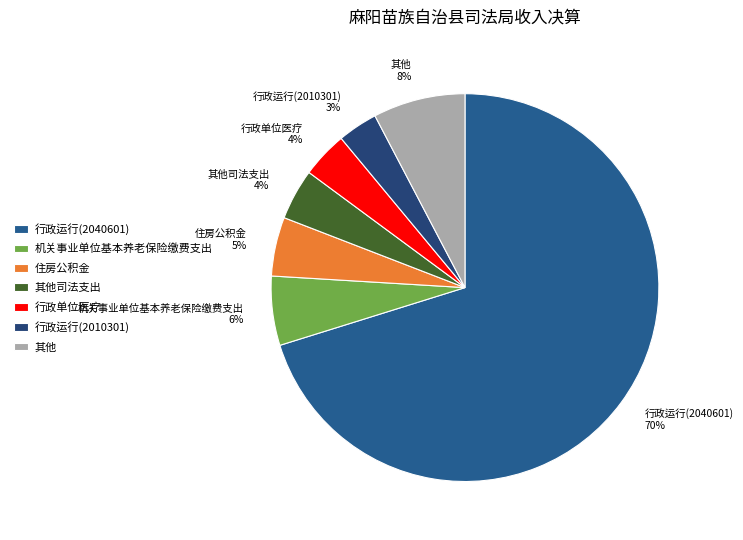

Is it true that 机关事业单位基本养老保险缴费支出 is 12% of the pie?

False